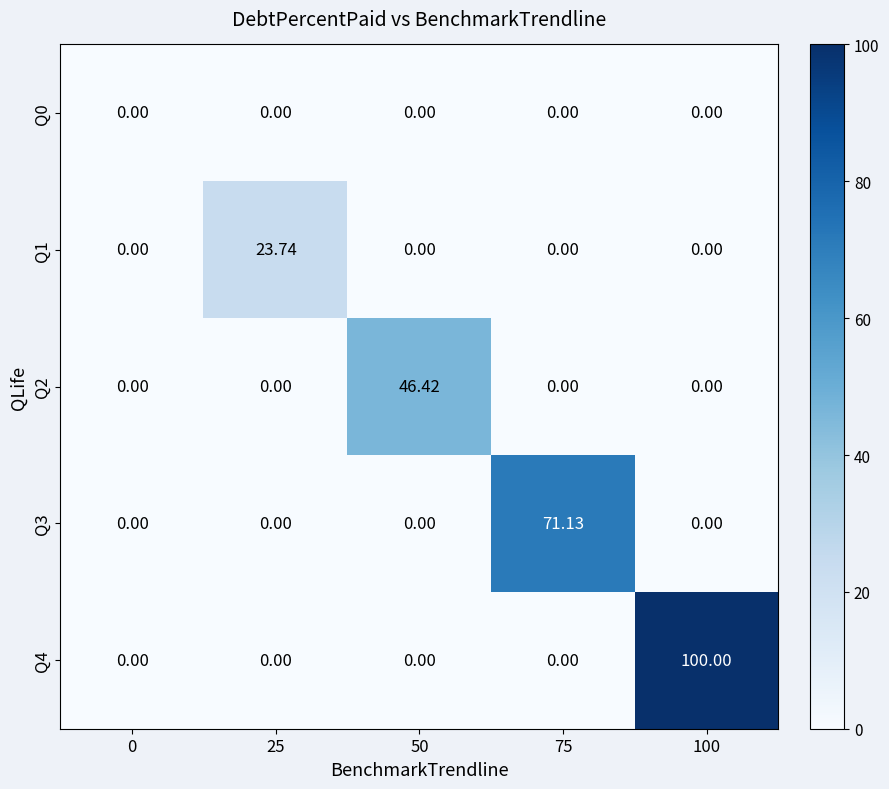

Is the value of Q2 at 50 greater than the value of Q3 at 75?

No